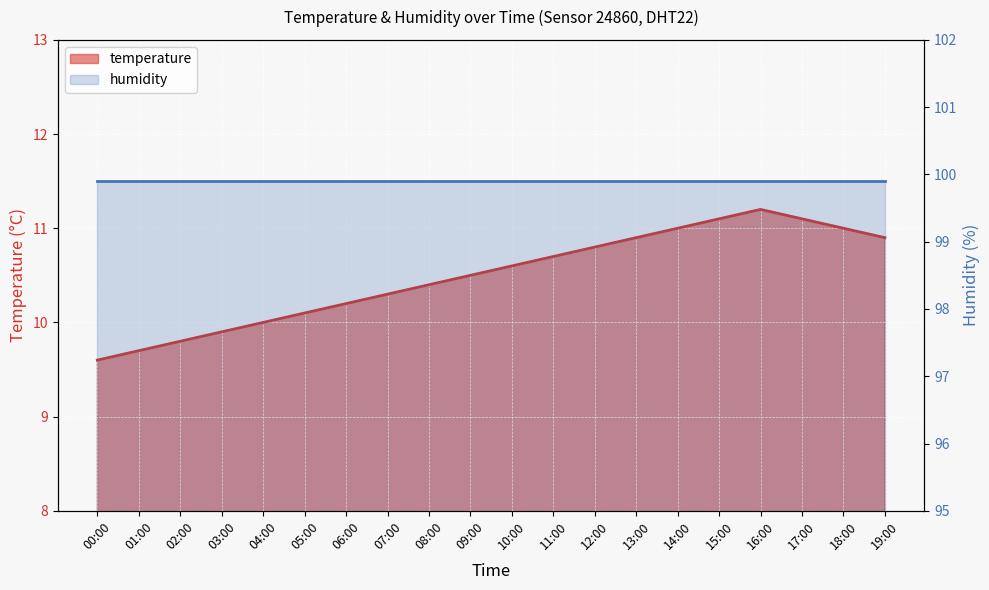

What is the minimum value for temperature?

9.6